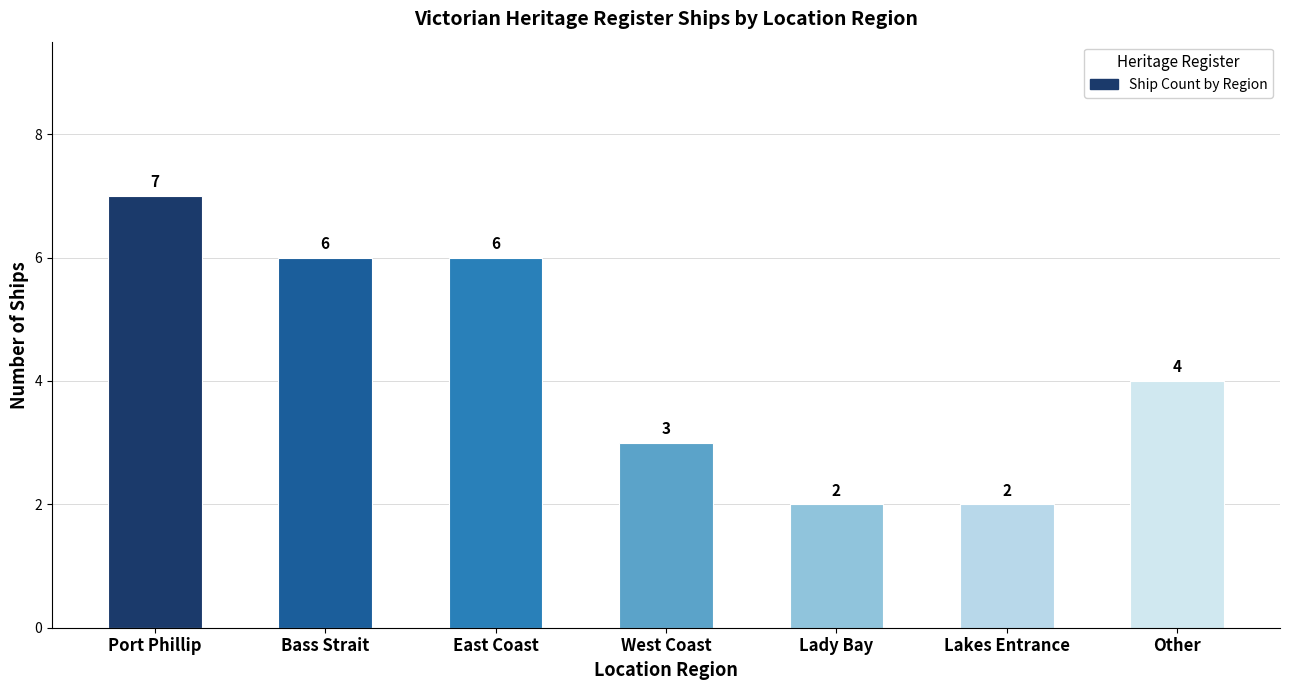

What is the change in value from Lady Bay to Other?

+2